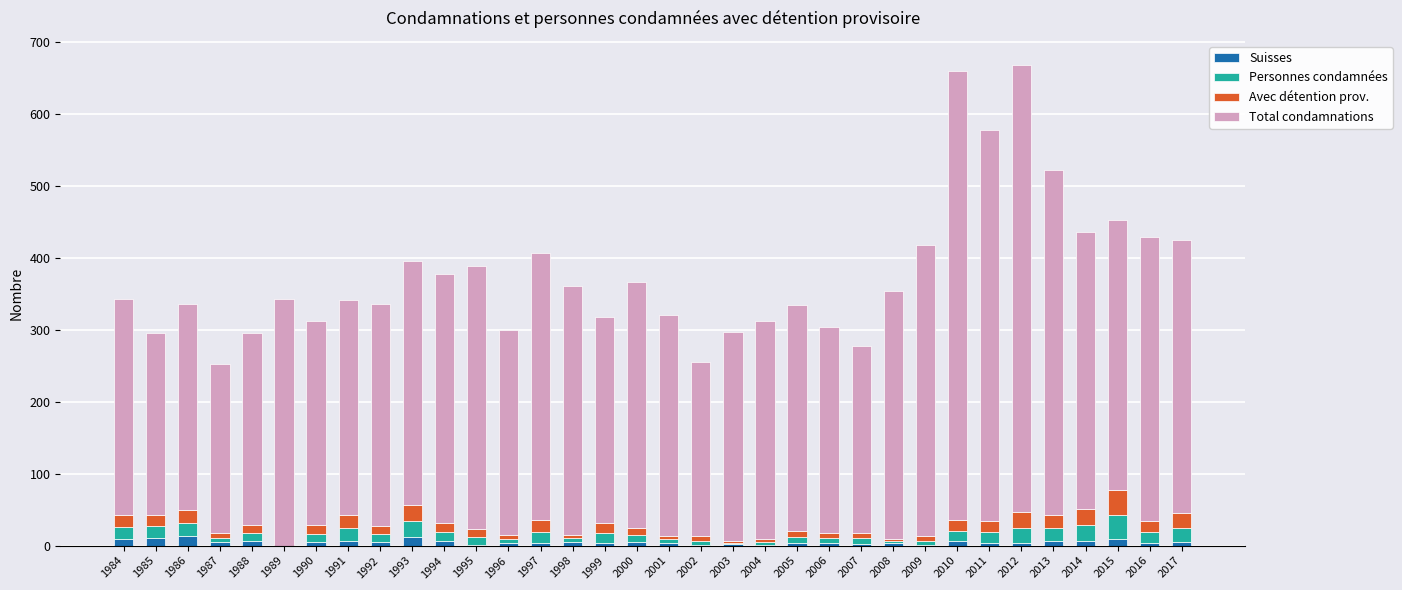

How many categories are shown in the chart?

34